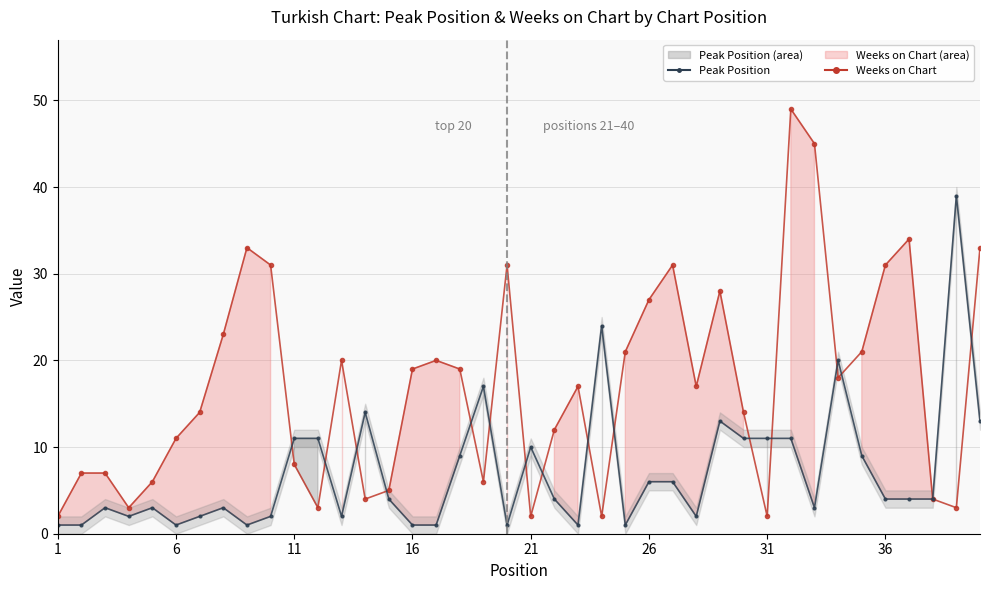

What is the difference between the maximum and minimum values in the Weeks on Chart (line) series?

47